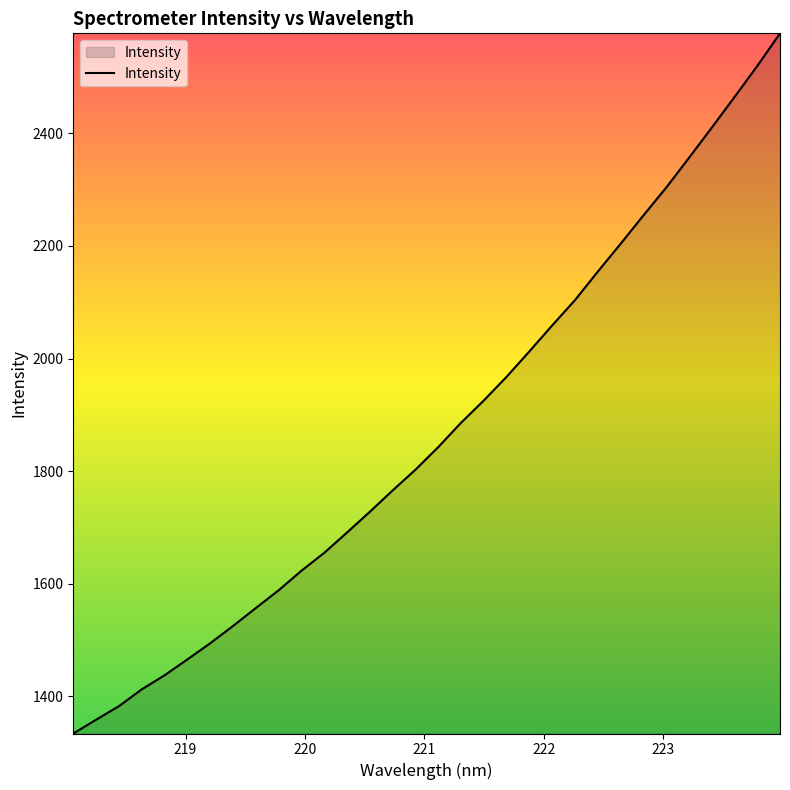

What is the smallest value displayed?

1334.3